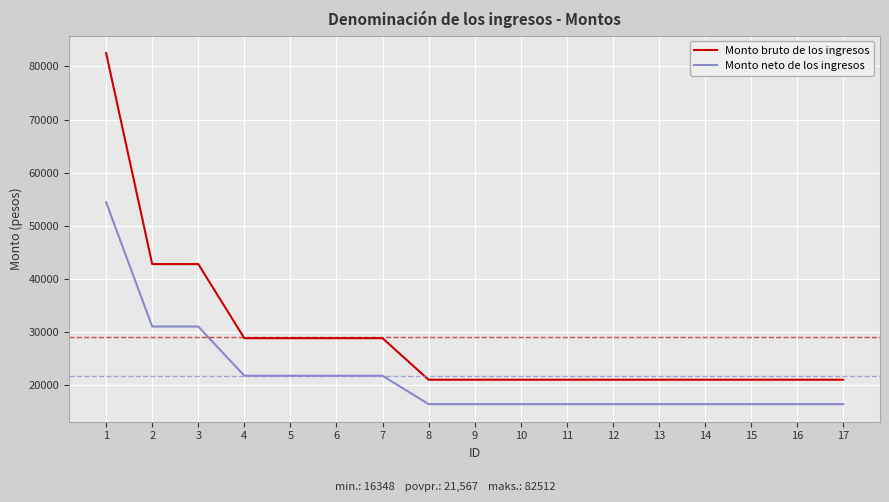

Read the Monto neto de los ingresos value at 8, to the nearest 100.

16300